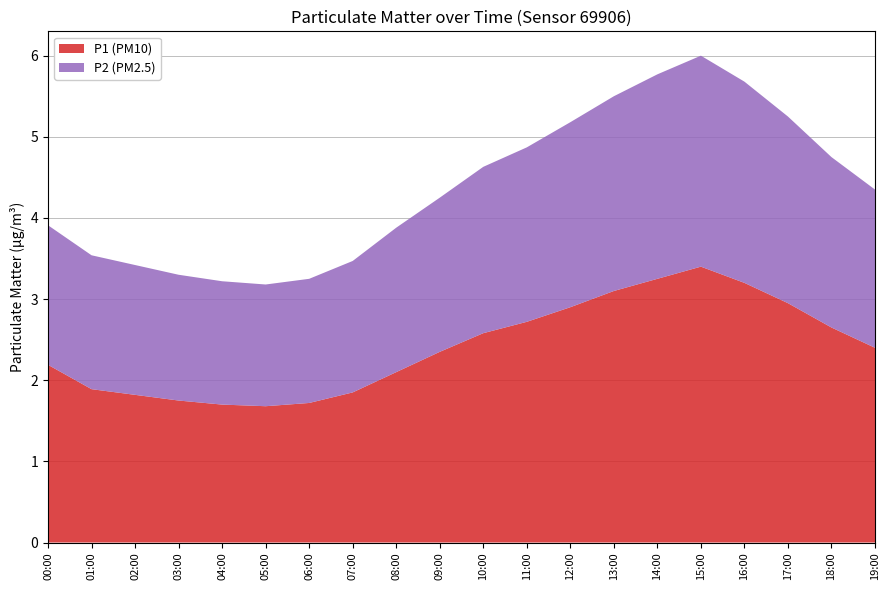

Reading left to right, transcribe all the data shown in this chart.

P1: 2.2	1.9	1.8	1.8	1.7	1.7	1.7	1.9	2.1	2.4	2.6	2.7	2.9	3.1	3.2	3.4	3.2	3.0	2.6	2.4
P2: 1.7	1.6	1.6	1.6	1.5	1.5	1.5	1.6	1.8	1.9	2.0	2.1	2.3	2.4	2.5	2.6	2.5	2.3	2.1	1.9